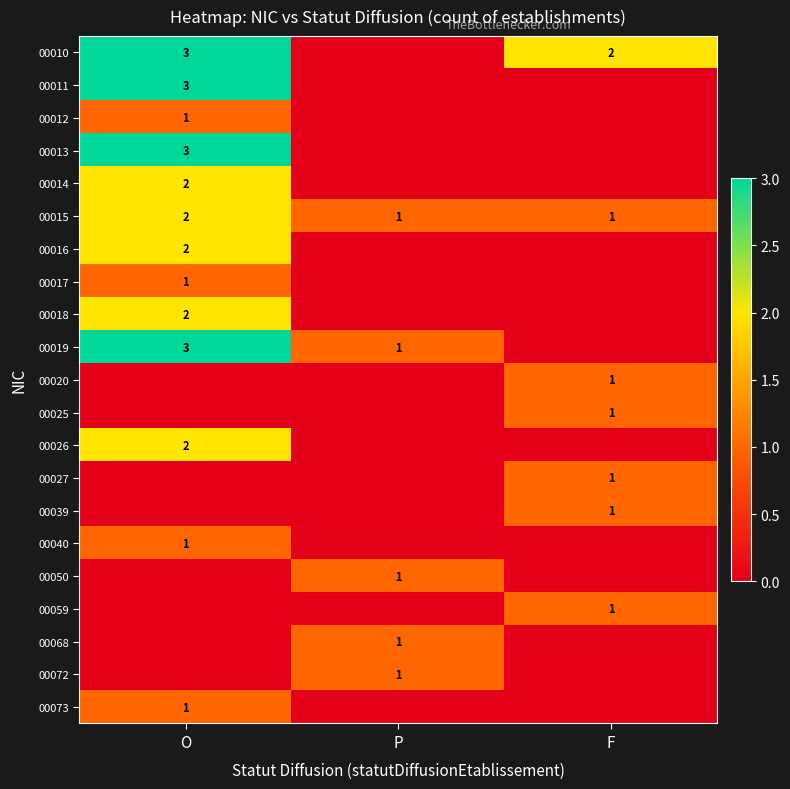

The 00012 series shows 2 at O. True or false?

False